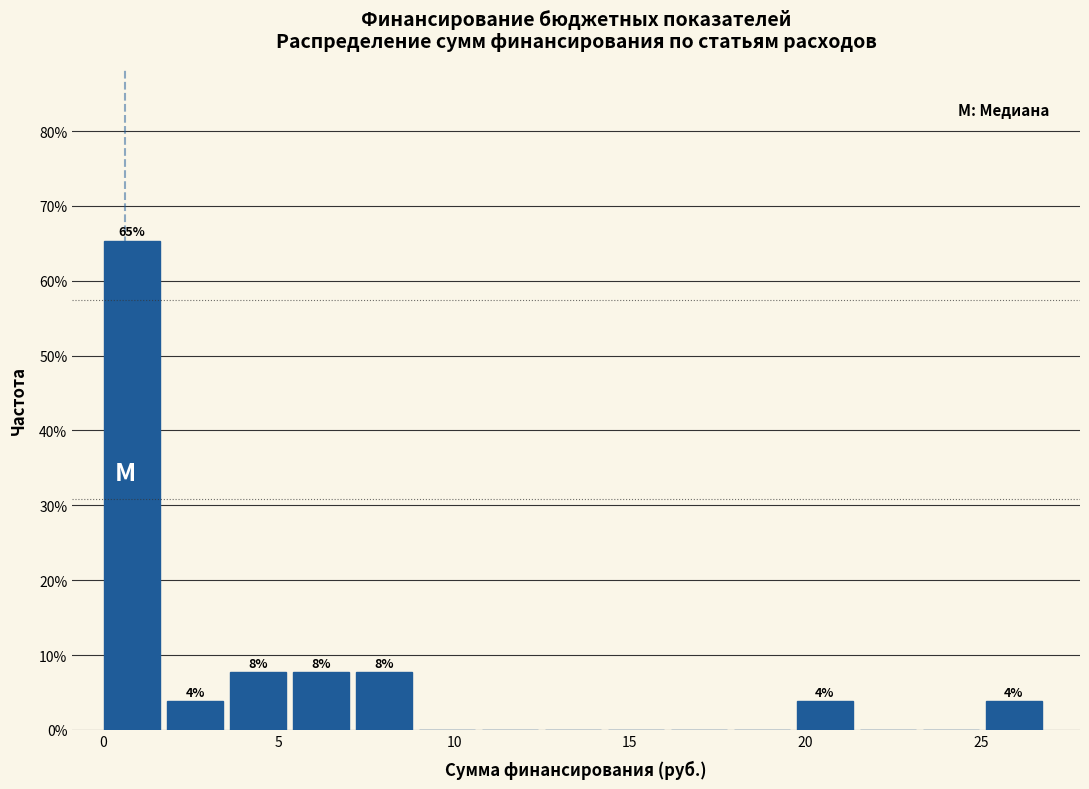

Read against the x-axis, roughly where is the centre of the tallest bar?

1.0